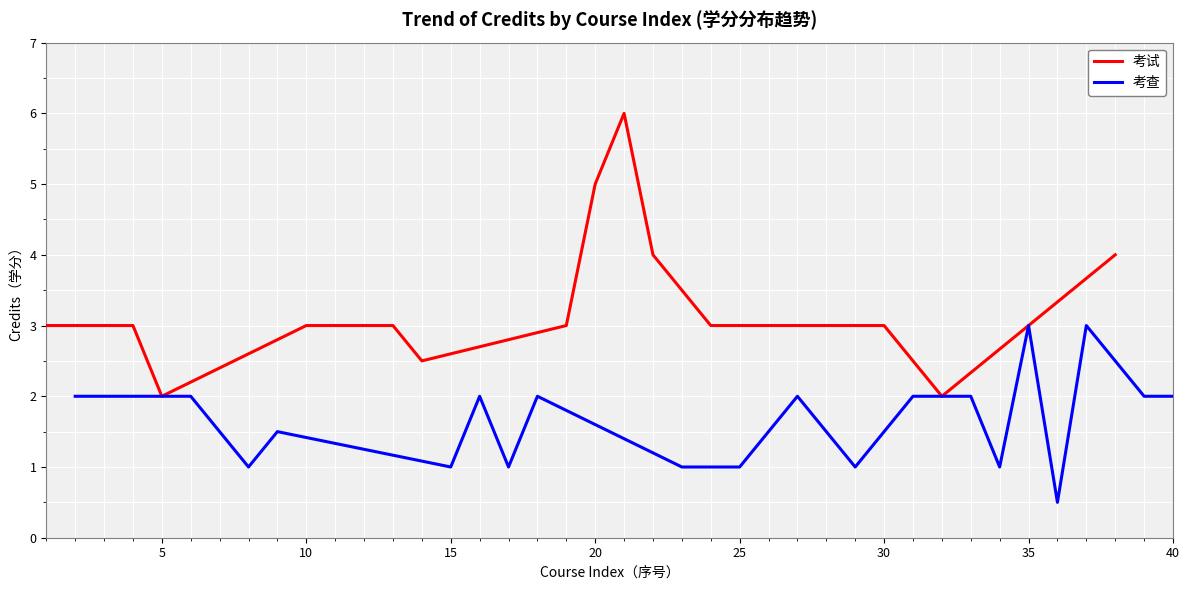

What is the highest value of the 考试 series?

6.0